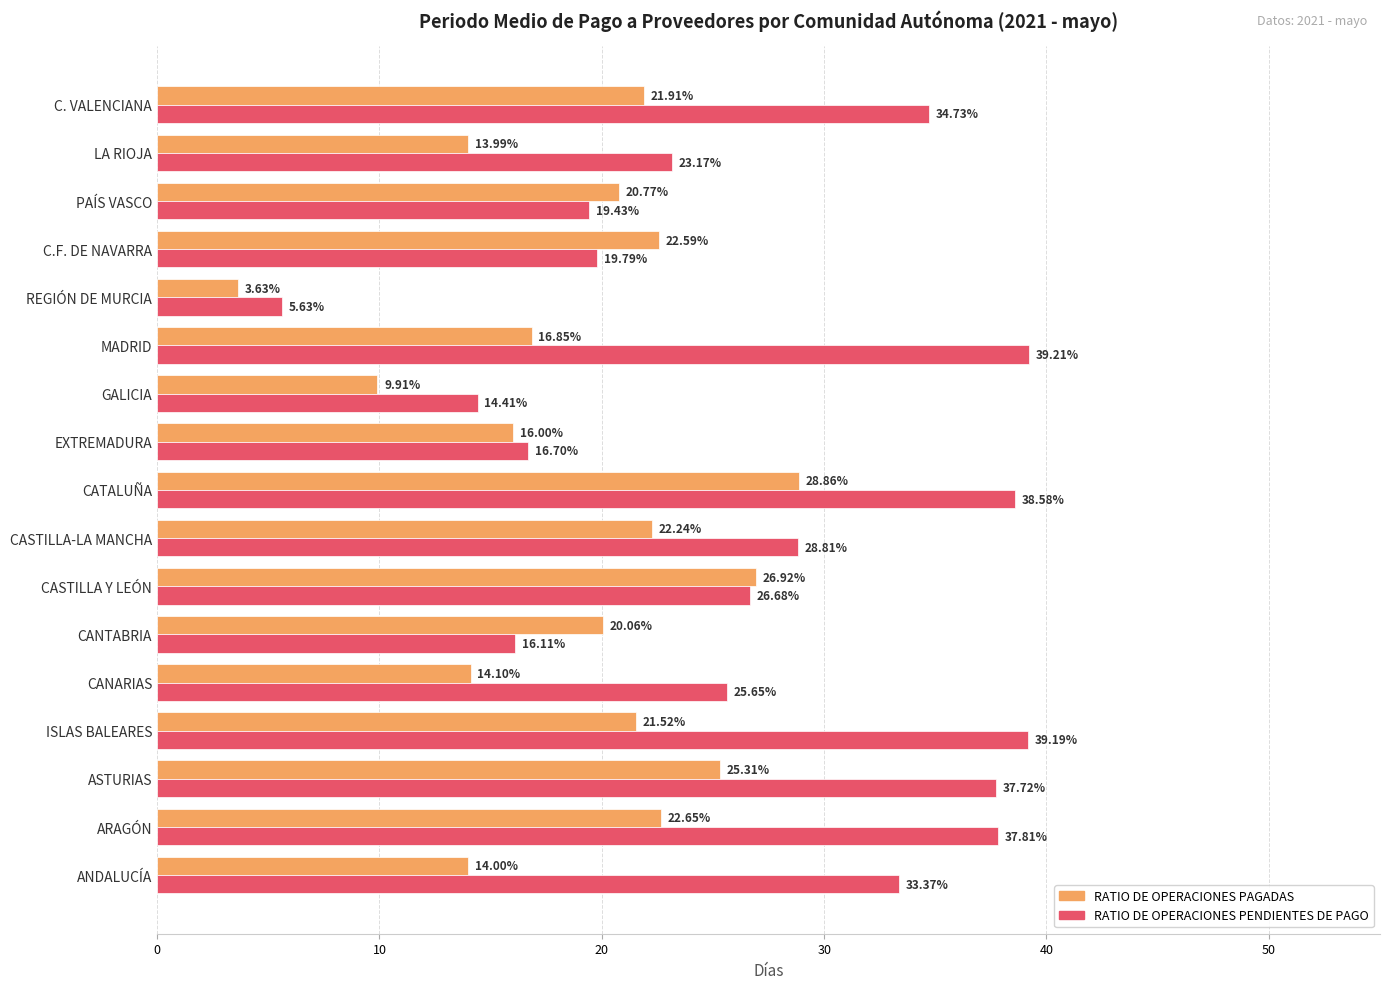

At which category is the sum across all series the highest?

CATALUÑA